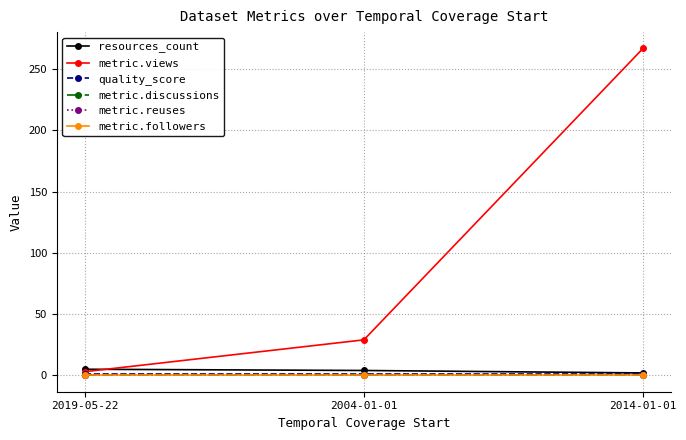

What is the spread (max minus min) of values at 2019-05-22?

5